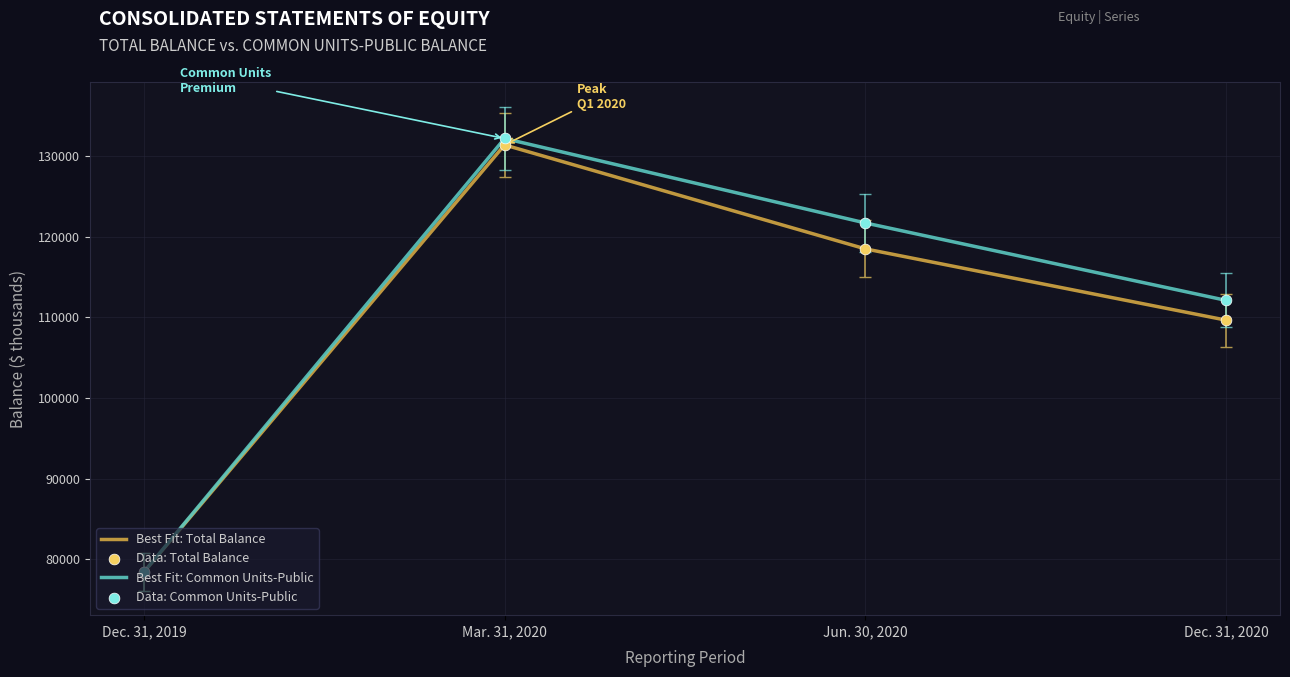

At which category is the sum across all series the highest?

Mar. 31, 2020